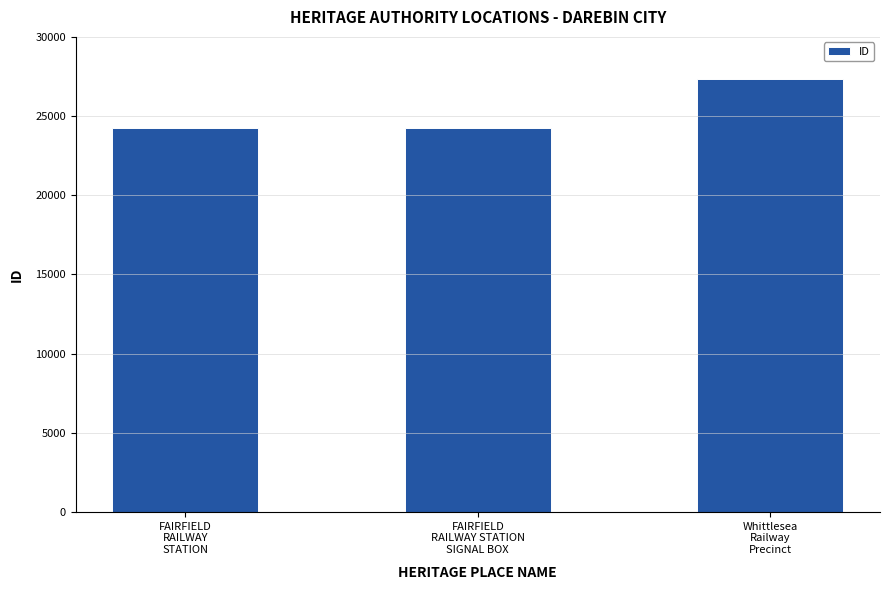

What is the value of the 2nd bar from the left?

24220